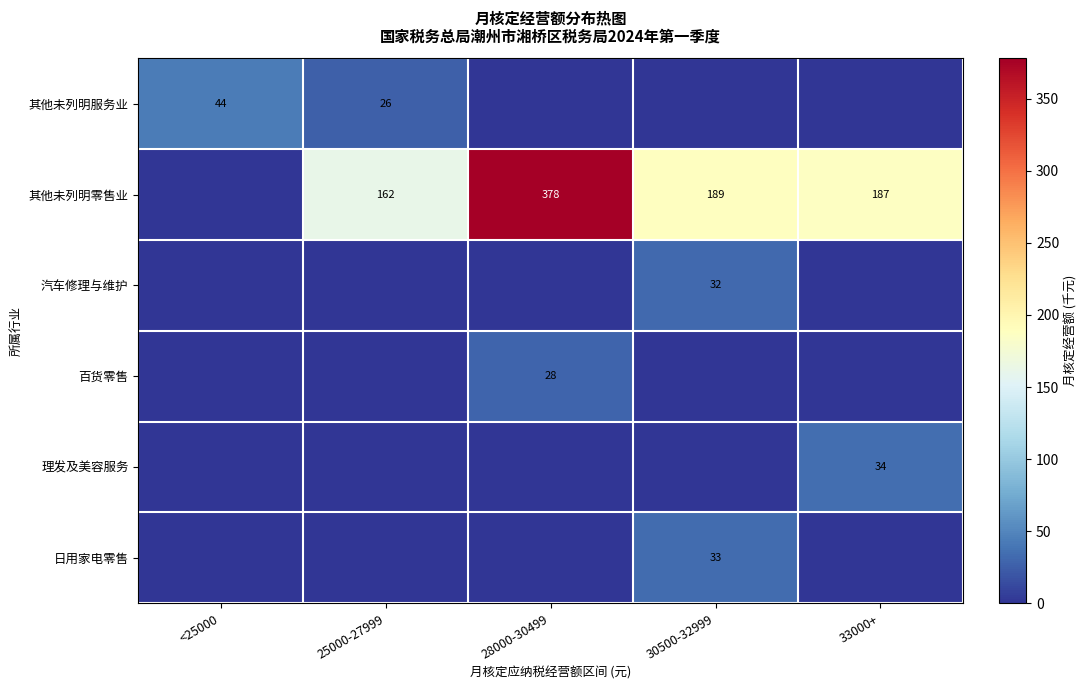

What is the difference between the 其他未列明服务业 values at 25000-27999 and <25000?

18